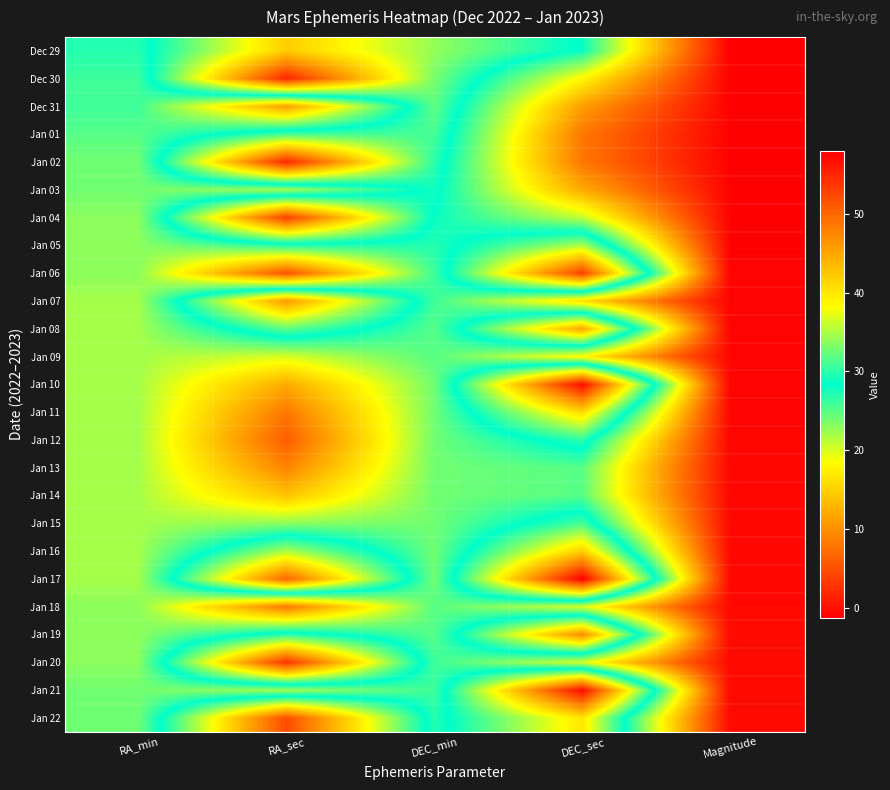

Rank the series by their maximum value, from lowest to highest.

Jan 09, Jan 13, Jan 14, Jan 18, Jan 03, Jan 12, Jan 01, Jan 15, Dec 31, Jan 05, Jan 11, Dec 29, Jan 16, Jan 08, Jan 07, Jan 19, Jan 22, Jan 04, Jan 06, Jan 20, Dec 30, Jan 02, Jan 10, Jan 21, Jan 17